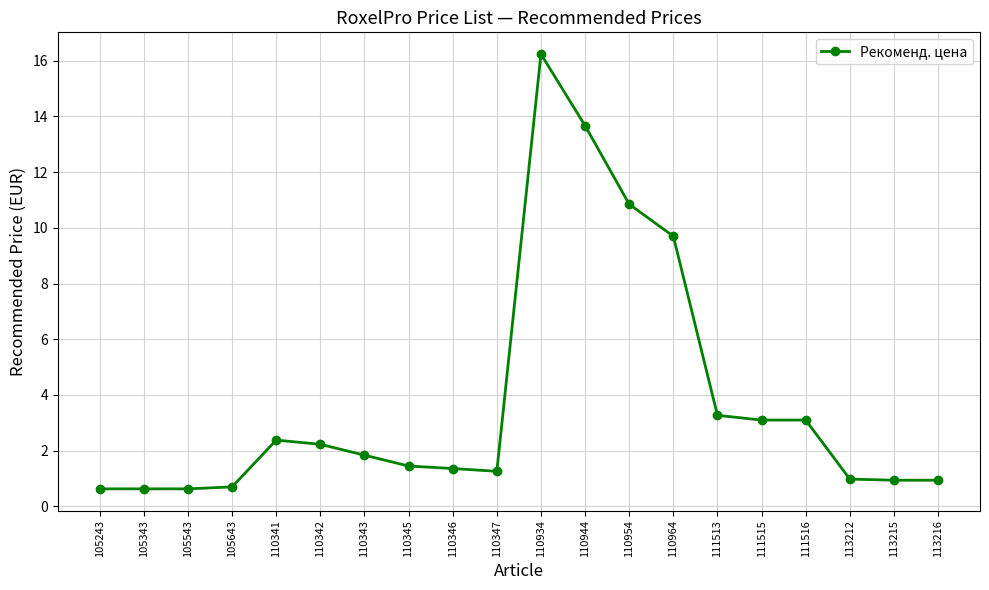

Does the chart have visible grid lines?

Yes